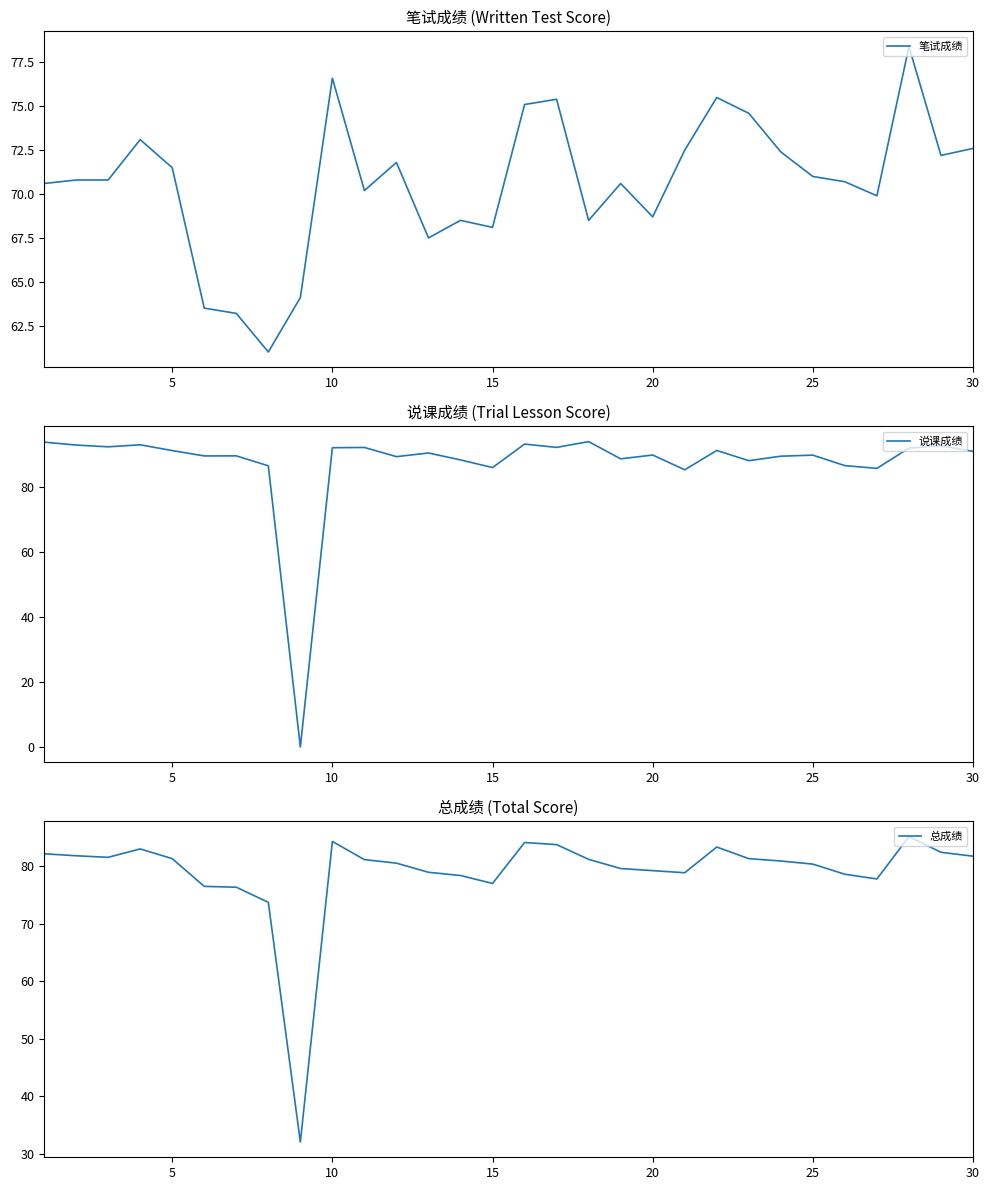

Which series ends up on top after the final intersection of 总成绩 and 笔试成绩?

总成绩